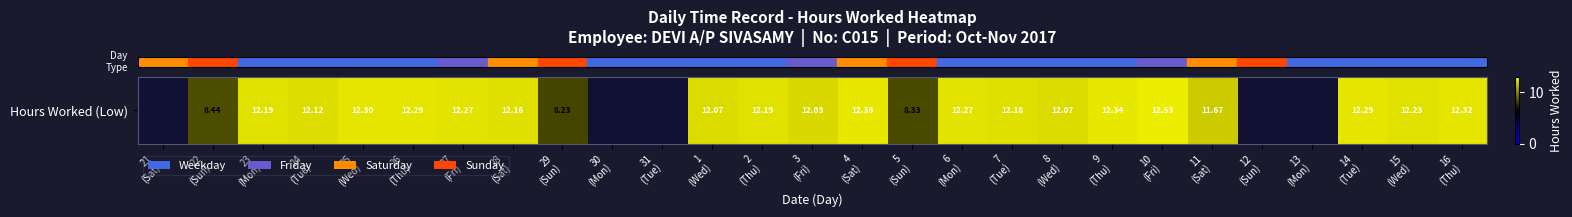

What is the difference between the maximum and minimum values?

12.5